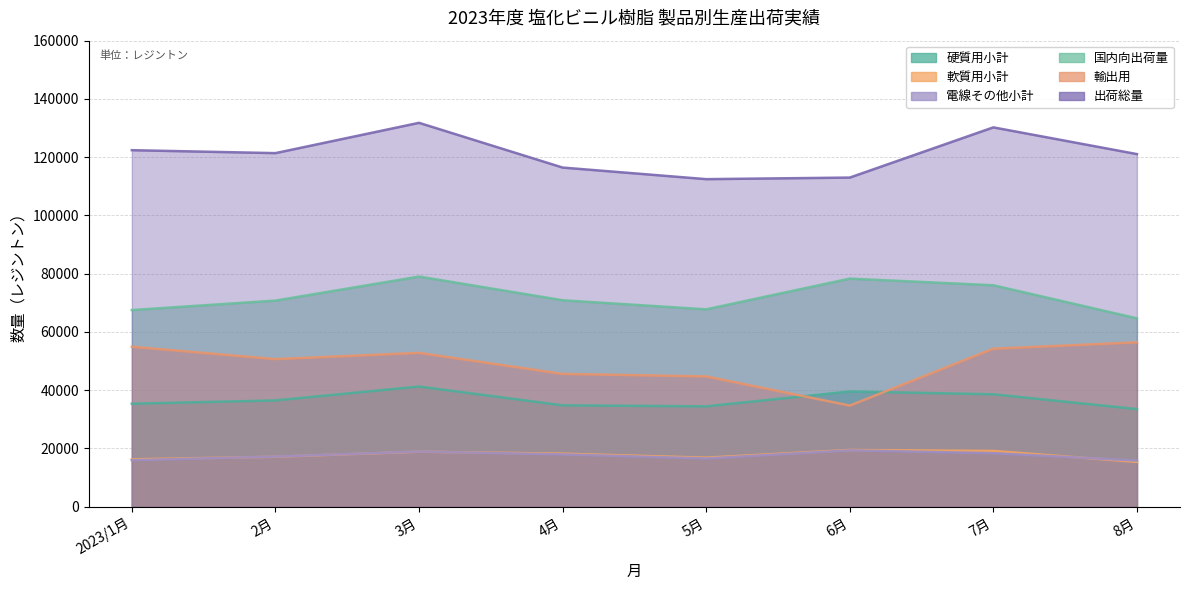

What is the highest value of the 出荷総量 series?

131787